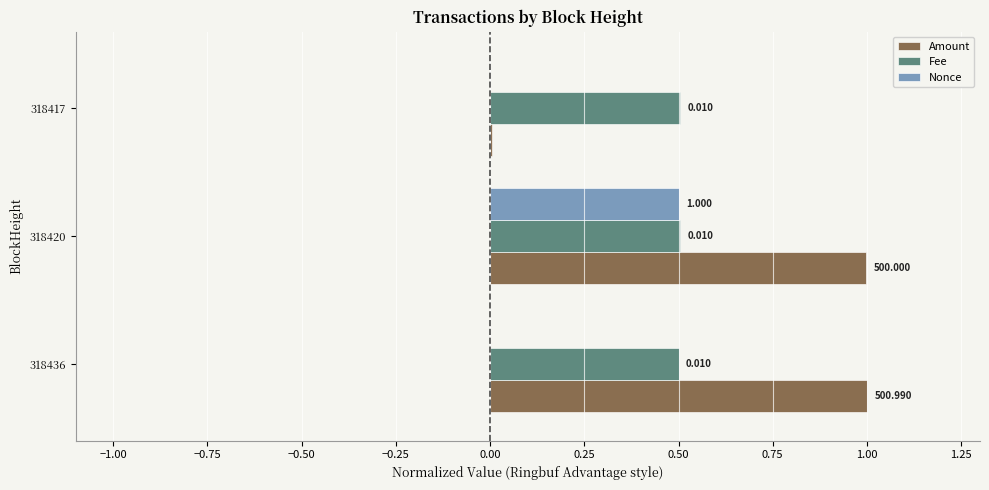

Which series has the largest total across all categories?

Amount